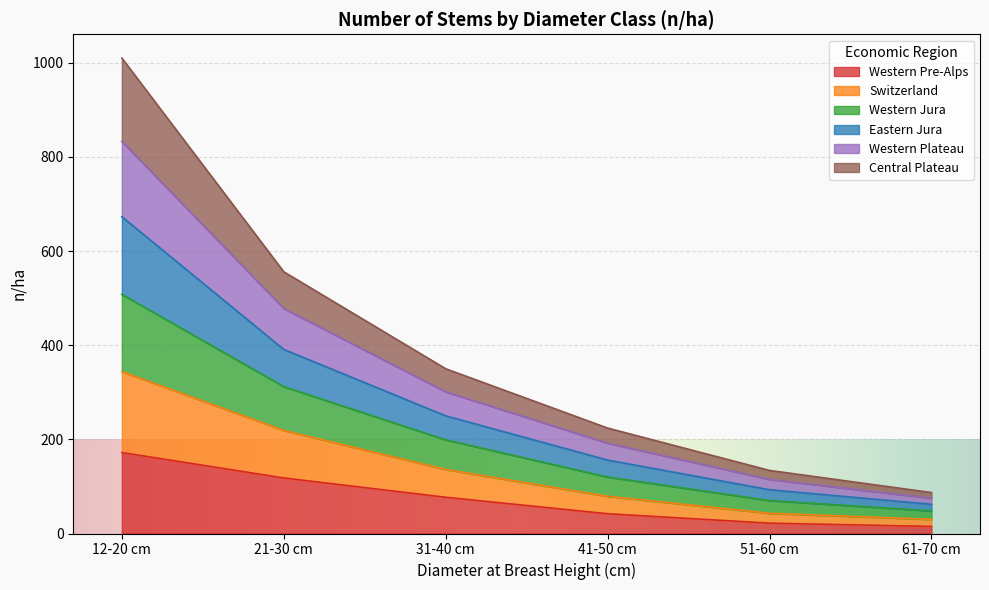

At which category is the sum across all series the highest?

12-20 cm